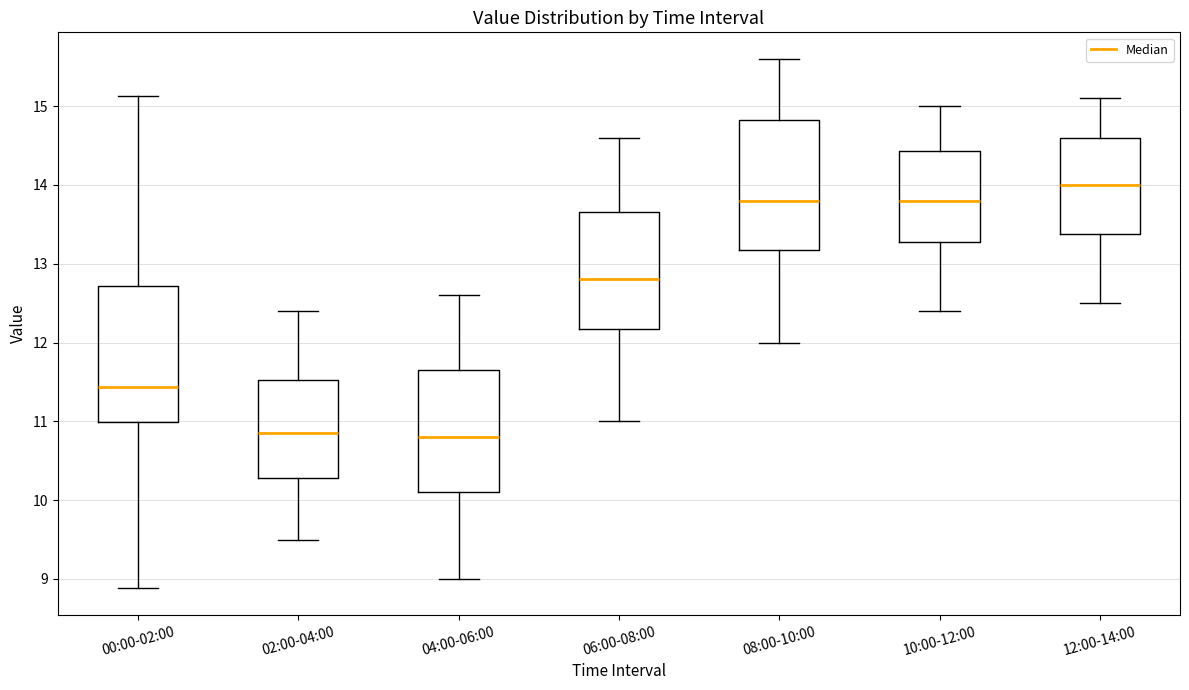

Reading left to right, read every box against the y-axis: the position of its median line, the range the box covers, and the ends of its whiskers. The values are not printed on the chart, so give them approximately, as read against the axis.

00:00-02:00: median 11.4, box 11.0 to 12.7, whiskers 8.9 to 15.1
02:00-04:00: median 10.9, box 10.3 to 11.5, whiskers 9.5 to 12.4
04:00-06:00: median 10.8, box 10.1 to 11.7, whiskers 9.0 to 12.6
06:00-08:00: median 12.8, box 12.2 to 13.7, whiskers 11.0 to 14.6
08:00-10:00: median 13.8, box 13.2 to 14.8, whiskers 12.0 to 15.6
10:00-12:00: median 13.8, box 13.3 to 14.4, whiskers 12.4 to 15.0
12:00-14:00: median 14.0, box 13.4 to 14.6, whiskers 12.5 to 15.1